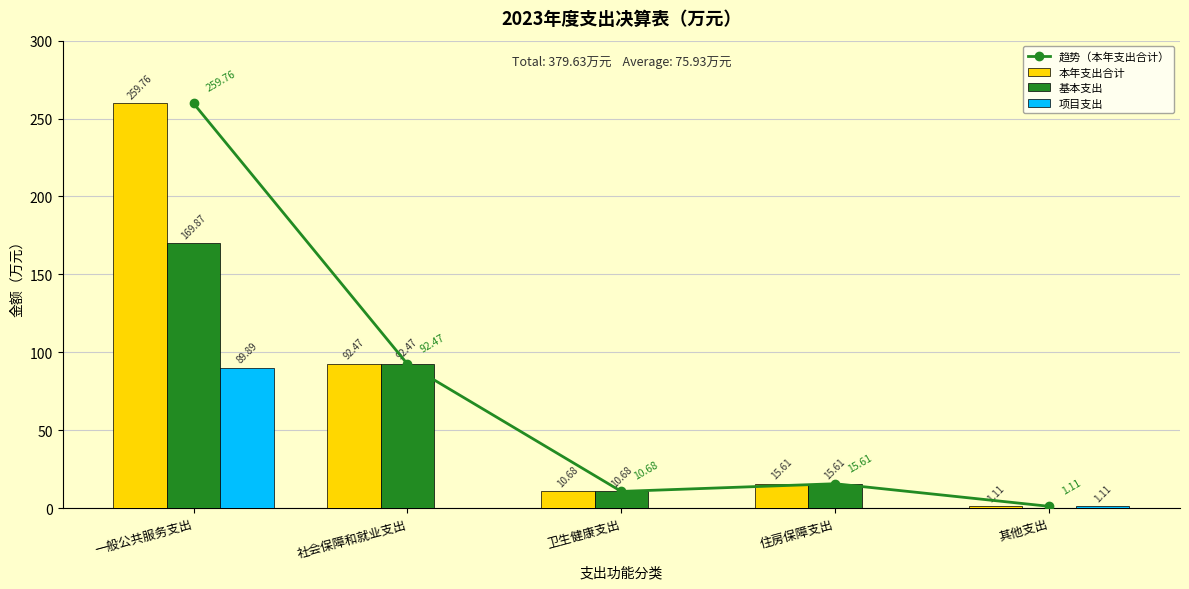

What is the lowest value of the 本年支出合计 series?

1.1